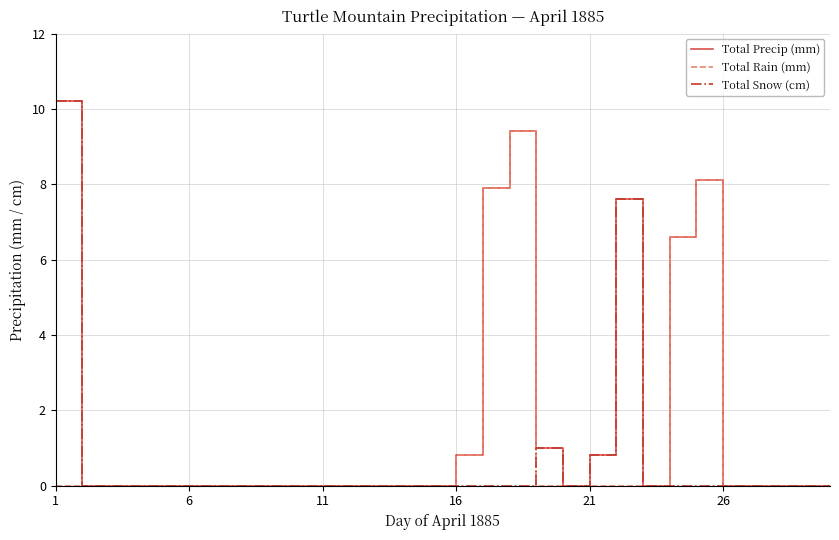

Which series has the largest total across all categories?

Total Precip (mm)